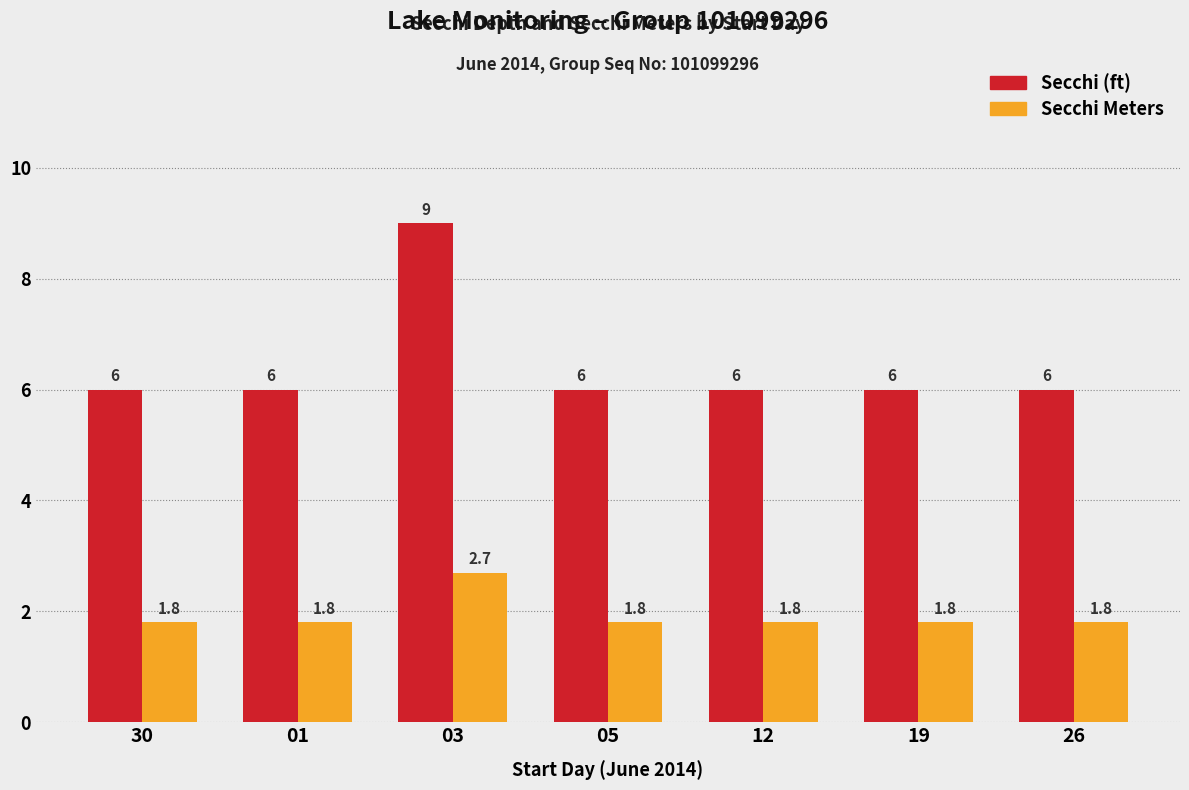

Reading left to right, list all the values displayed in this chart.

Secchi: 6.0	6.0	9.0	6.0	6.0	6.0	6.0
Secchi Meters: 1.8	1.8	2.7	1.8	1.8	1.8	1.8